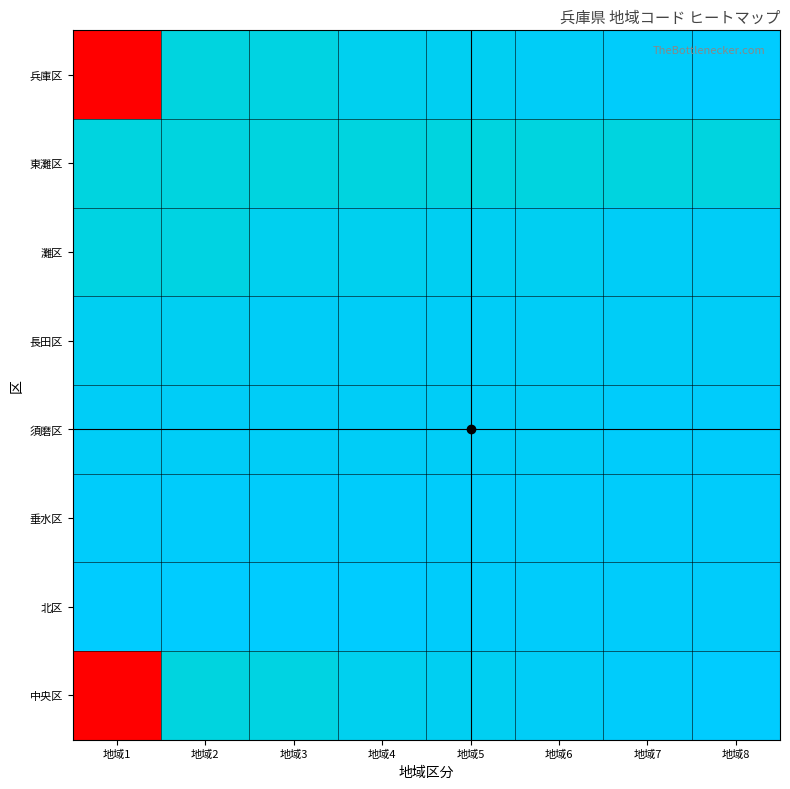

Reading right to left, transcribe all the data shown in this chart.

兵庫区: 地域8=2810900000	地域7=2810800000	地域6=2810700000	地域5=2810600000	地域4=2810500000	地域3=2810200000	地域2=2810100000	地域1=2800000000
東灘区: 地域8=2810104001	地域7=2810104000	地域6=2810103001	地域5=2810103000	地域4=2810102001	地域3=2810102000	地域2=2810101001	地域1=2810101000
灘区: 地域8=2810700001	地域7=2810700000	地域6=2810600001	地域5=2810600000	地域4=2810500001	地域3=2810500000	地域2=2810200001	地域1=2810200000
長田区: 地域8=2810700005	地域7=2810700004	地域6=2810700003	地域5=2810700002	地域4=2810700001	地域3=2810700000	地域2=2810600001	地域1=2810600000
須磨区: 地域8=2810800001	地域7=2810800000	地域6=2810700005	地域5=2810700004	地域4=2810700003	地域3=2810700002	地域2=2810700001	地域1=2810700000
垂水区: 地域8=2810800007	地域7=2810800006	地域6=2810800005	地域5=2810800004	地域4=2810800003	地域3=2810800002	地域2=2810800001	地域1=2810800000
北区: 地域8=2810800011	地域7=2810800010	地域6=2810800009	地域5=2810800008	地域4=2810901002	地域3=2810901001	地域2=2810901000	地域1=2810900000
中央区: 地域8=2810900000	地域7=2810800000	地域6=2810700000	地域5=2810600000	地域4=2810500000	地域3=2810200000	地域2=2810100000	地域1=2800000000